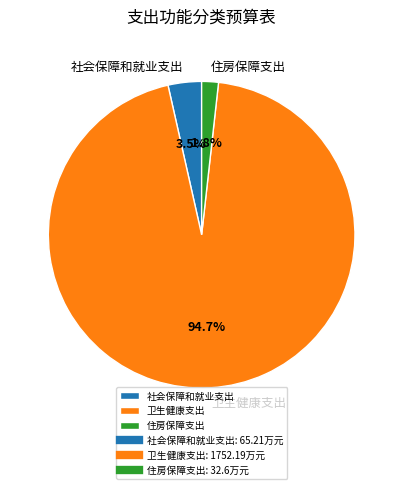

Is 社会保障和就业支出 the majority of the pie?

No